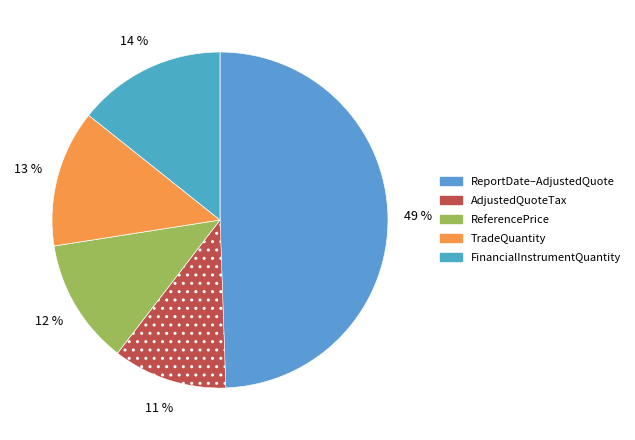

How many segments does this pie chart have?

5